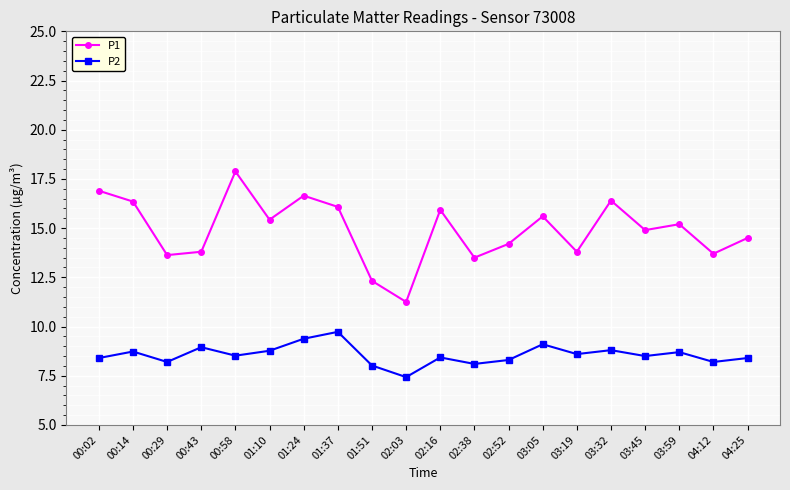

How many interior local valleys does the P2 series have?

7